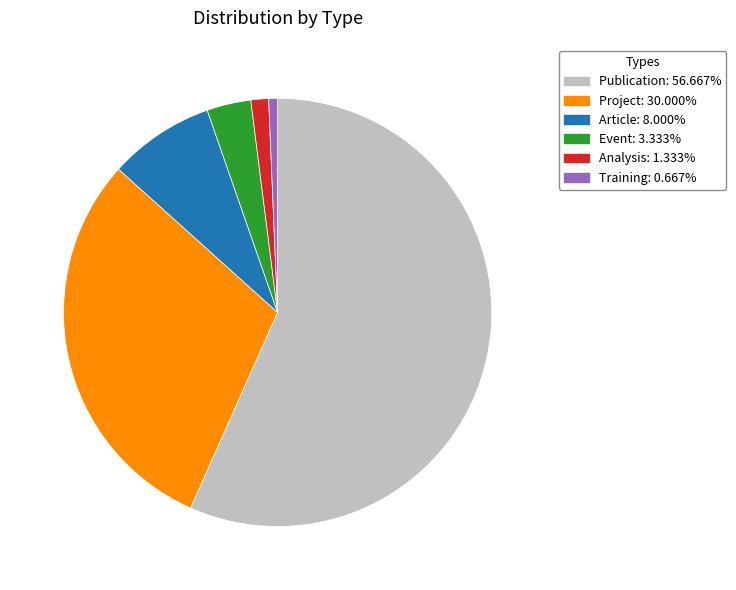

Which category has the biggest portion of the pie?

Publication